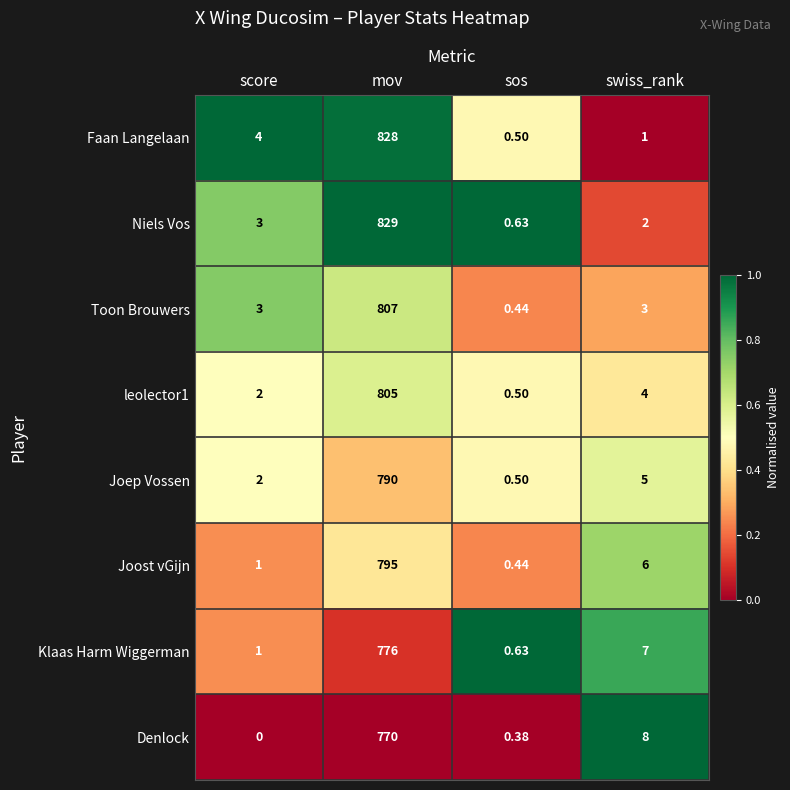

Which label corresponds to the largest value in the chart?

mov